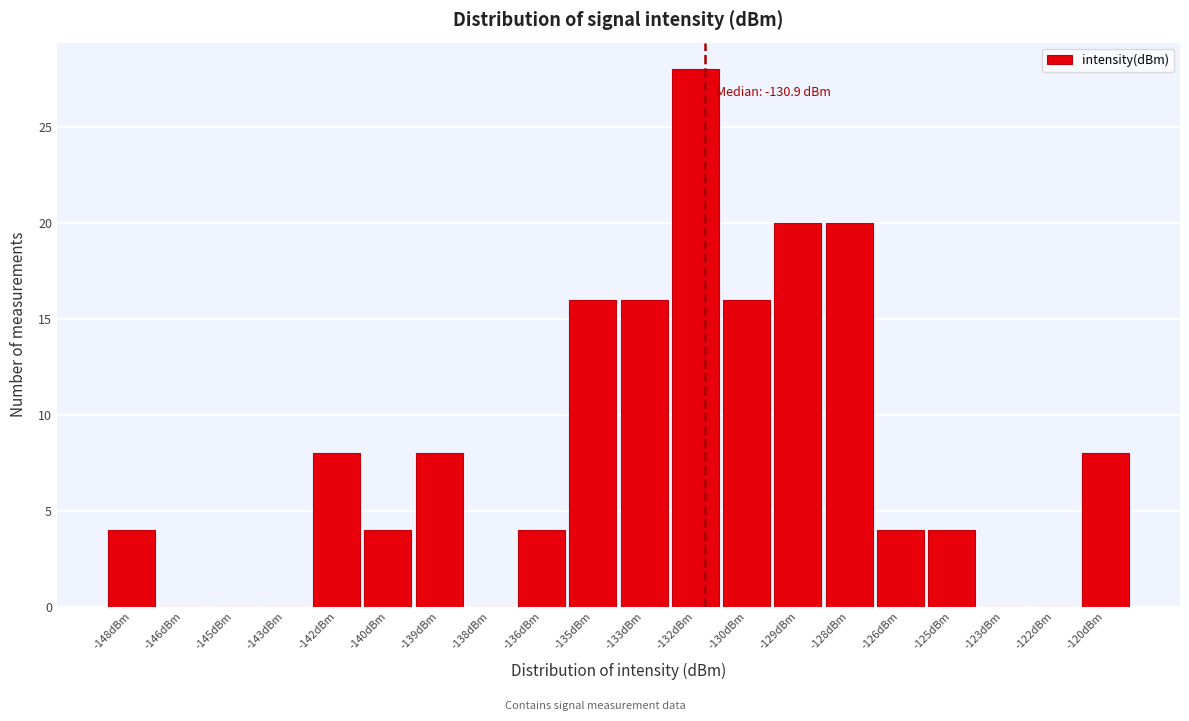

Reading left to right, list all the values displayed in this chart.

-148dBm=4	-146dBm=0	-145dBm=0	-143dBm=0	-142dBm=8	-140dBm=4	-139dBm=8	-138dBm=0	-136dBm=4	-135dBm=16	-133dBm=16	-132dBm=28	-130dBm=16	-129dBm=20	-128dBm=20	-126dBm=4	-125dBm=4	-123dBm=0	-122dBm=0	-120dBm=8